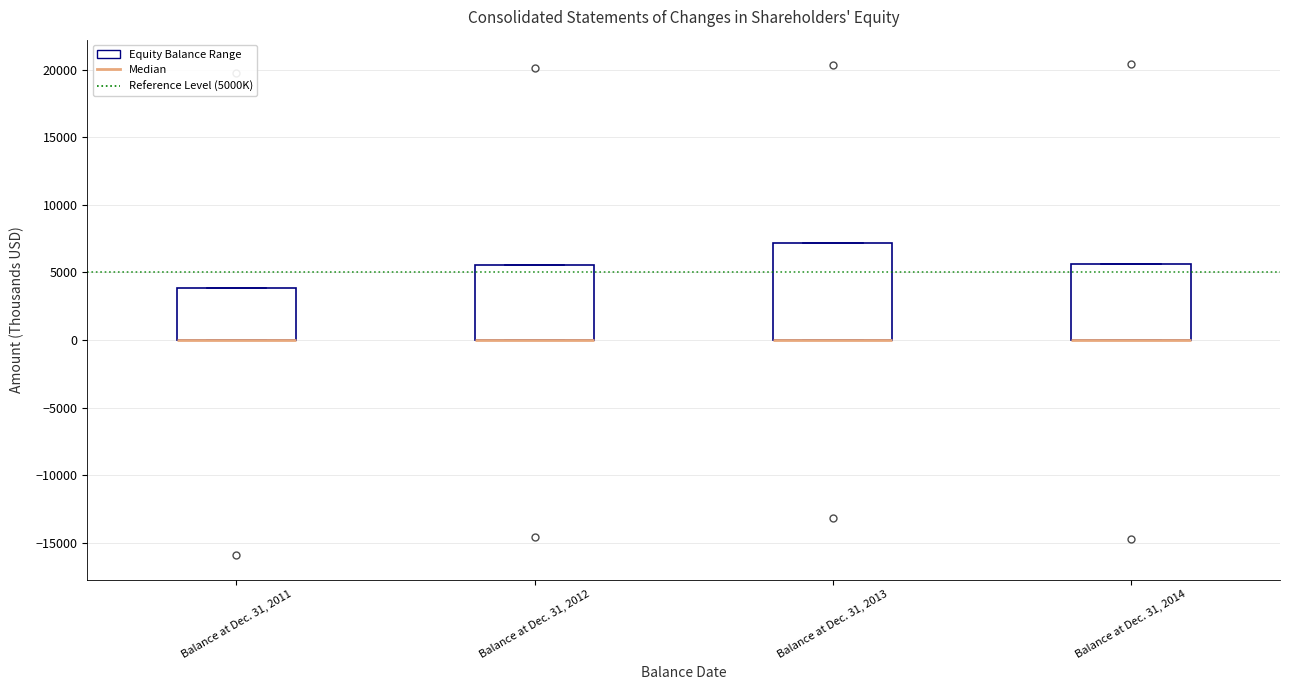

Comparing the boxes themselves (not the whiskers), which one is the tallest?

Balance at Dec. 31, 2013